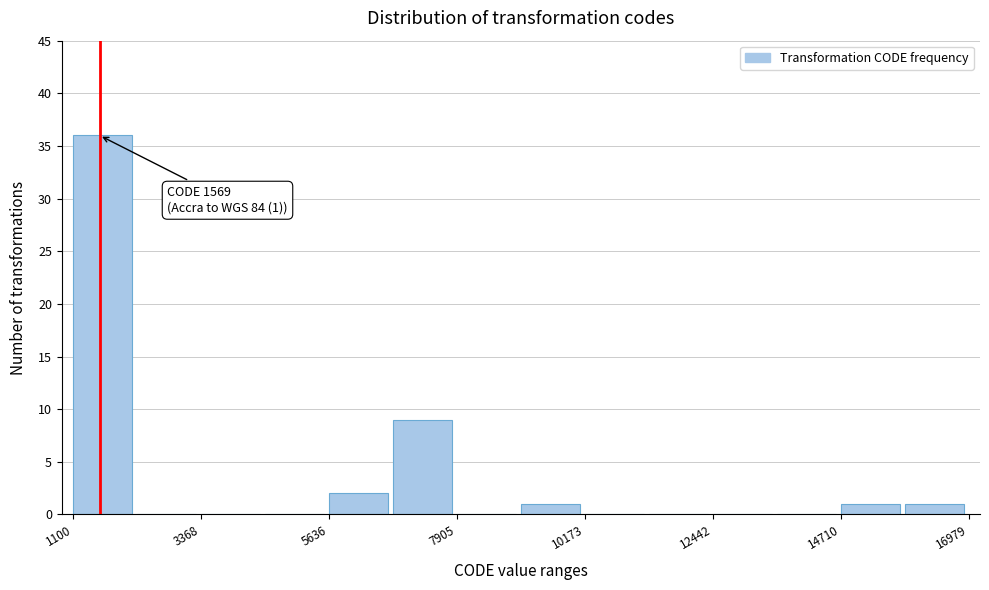

Read against the x-axis, roughly where is the centre of the tallest bar?

1500